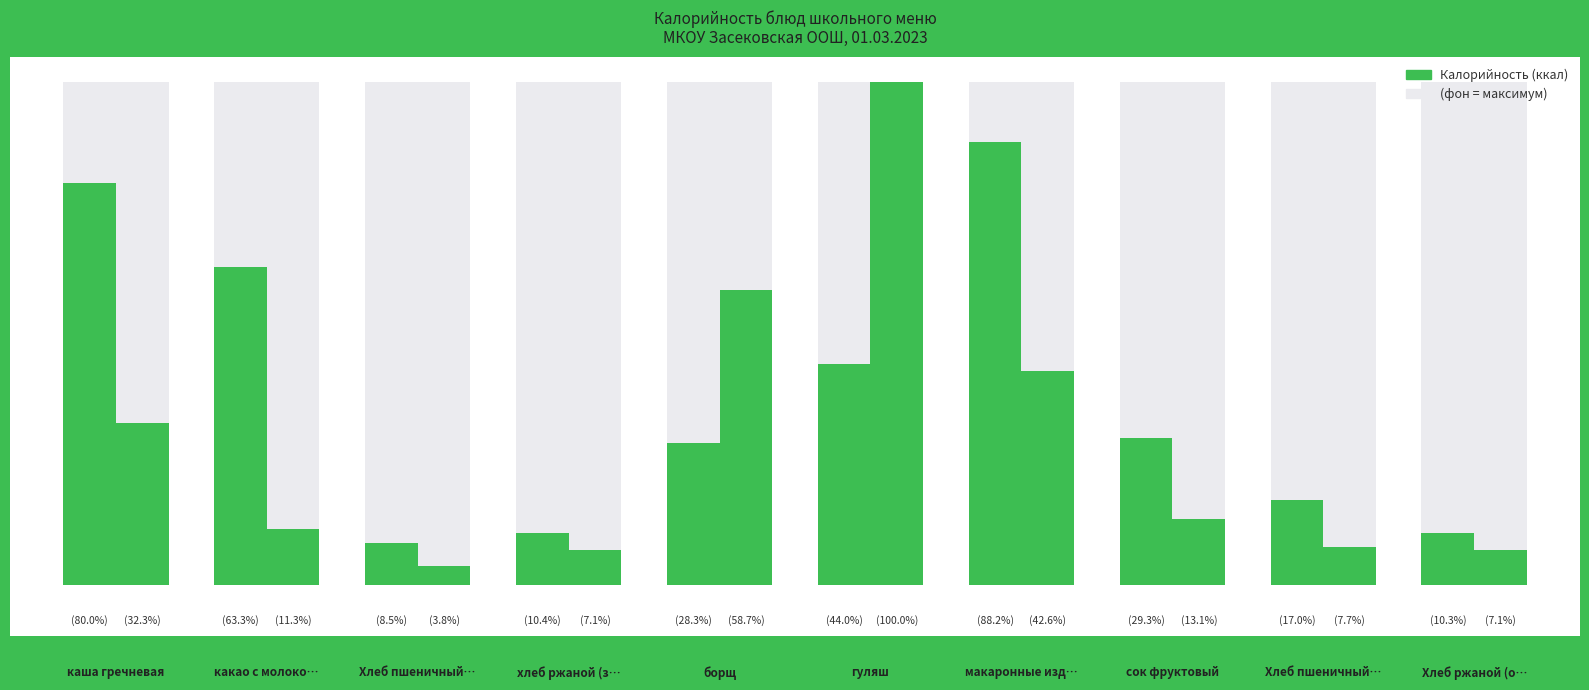

At which label does Цена (scaled) first exceed 39?

каша гречневая